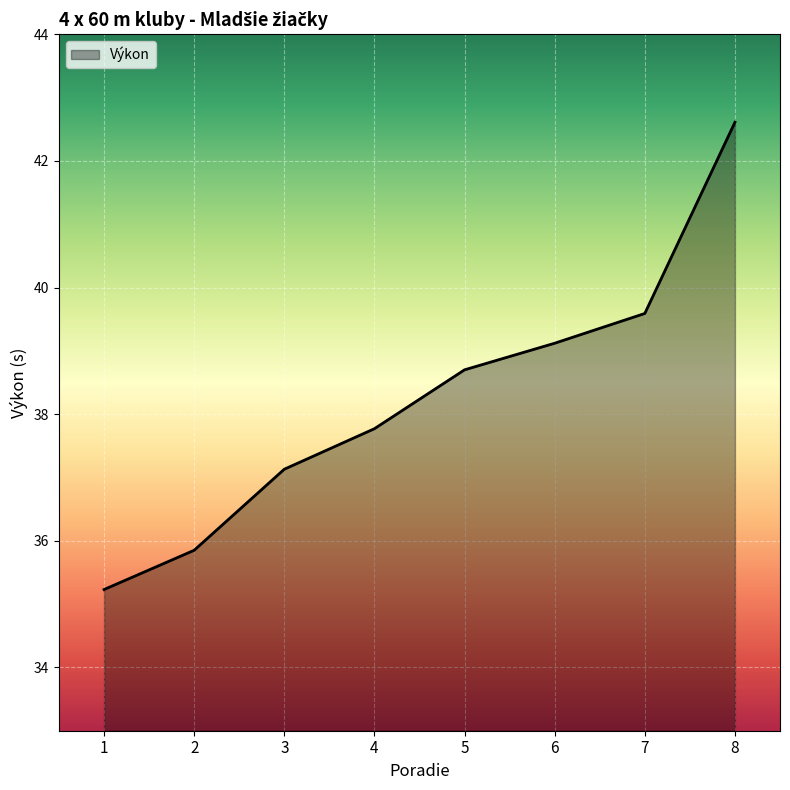

How many lines are shown in the chart?

1